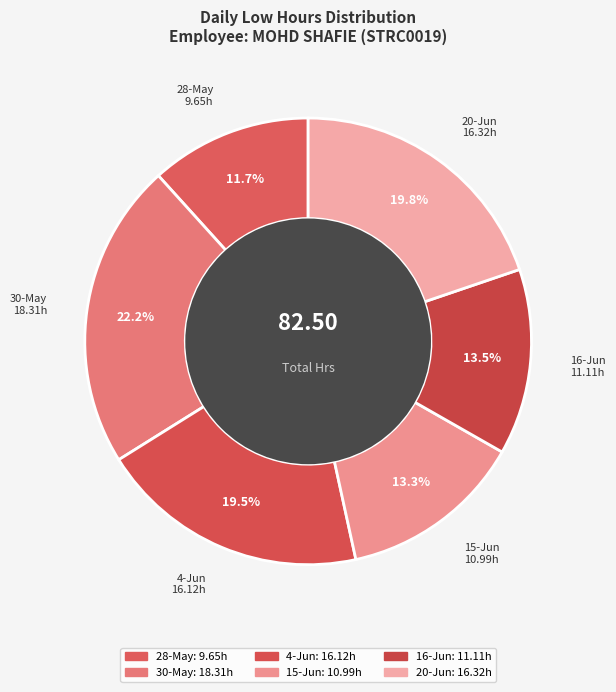

How many slices are in this pie chart?

6